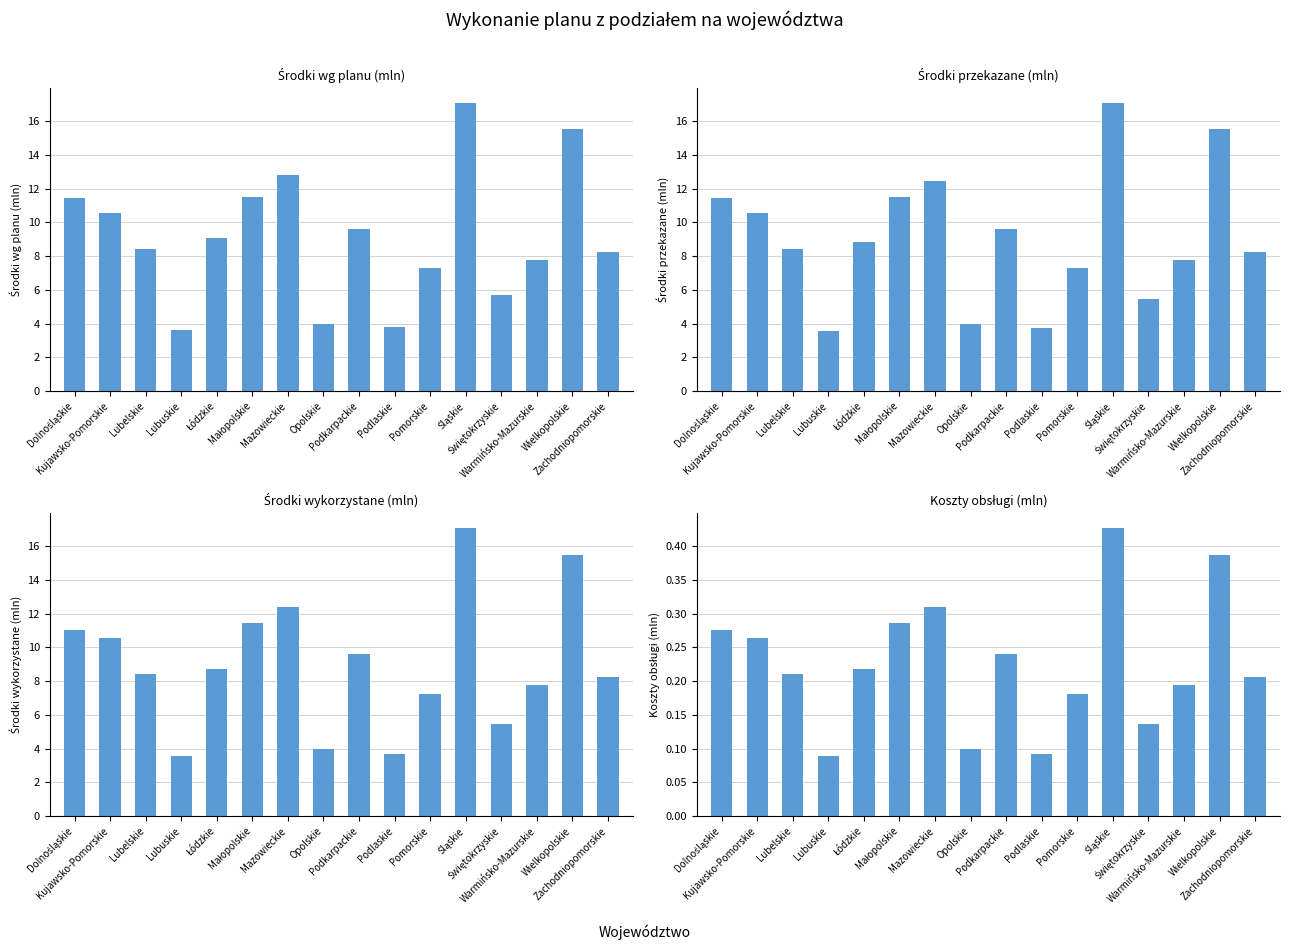

Which series has the largest total across all categories?

Środki wg planu